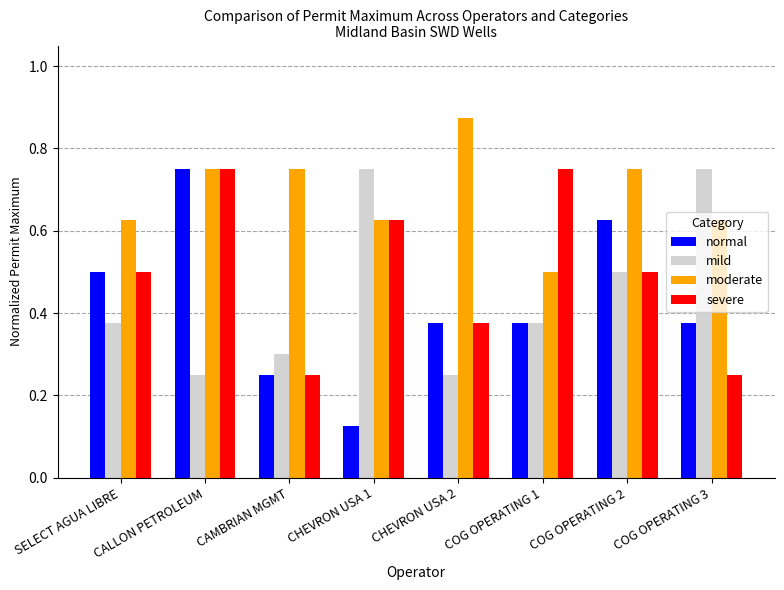

What is the total value across all series at CHEVRON USA 2?

1.9